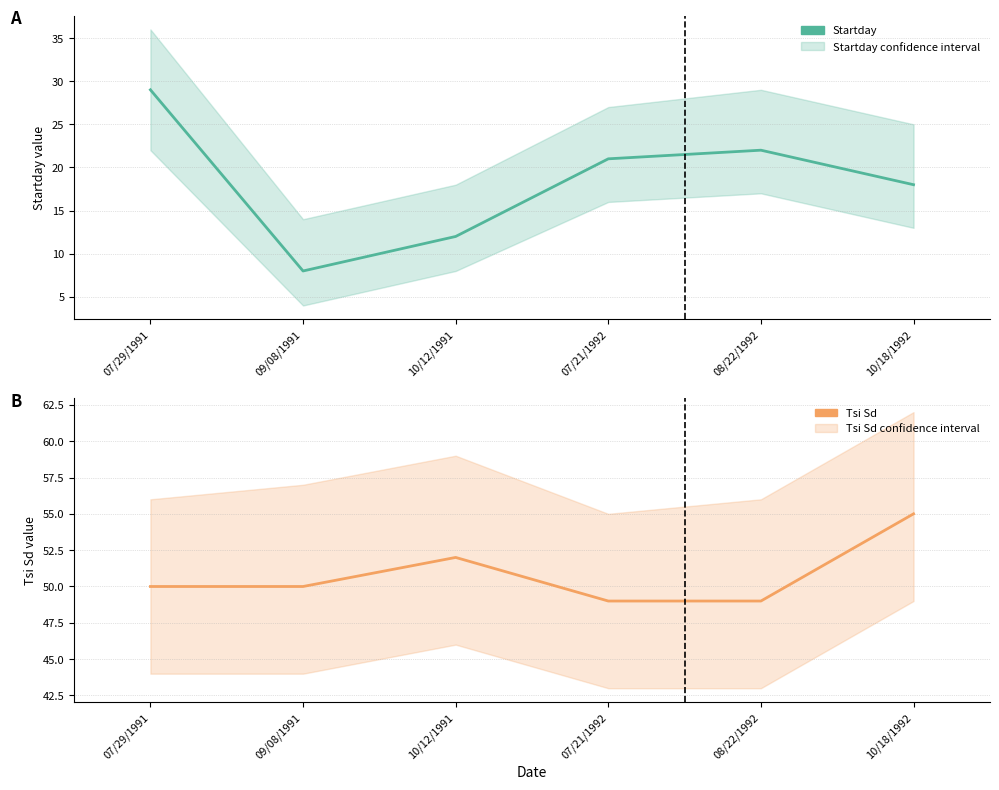

True or false: Startday and Tsi Sd cross at least once.

False